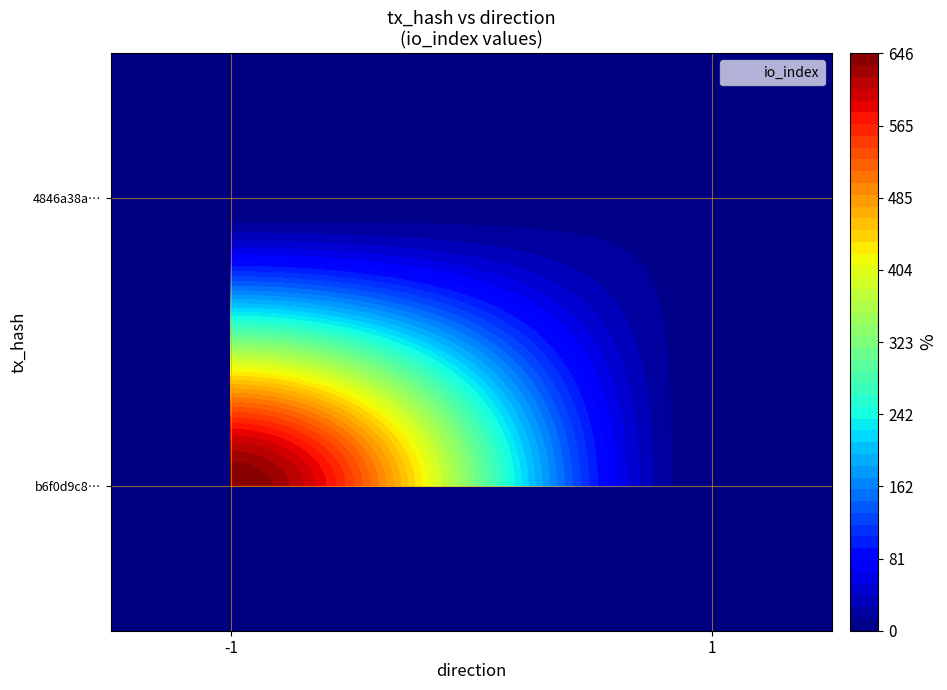

The b6f0d9c8c3bc5b00464a9394bab92f43d43f833 series shows -1 at direction. True or false?

False